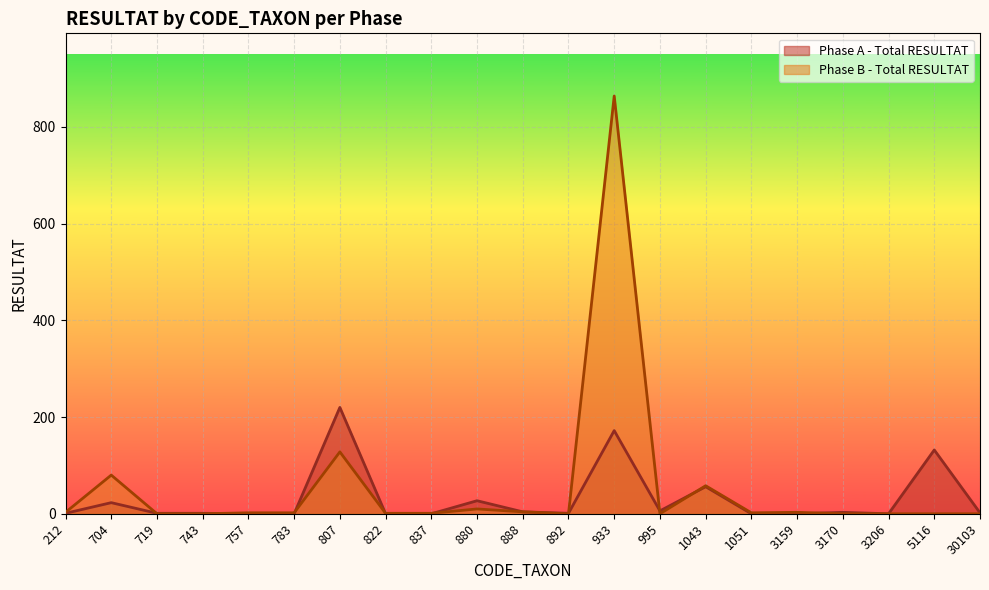

How many values in Phase A - Total RESULTAT are above zero?

14